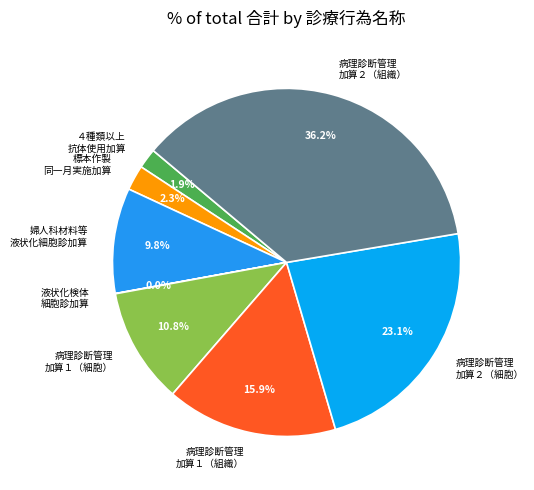

Which has a higher value, ４種類以上 抗体使用加算 or 病理診断管理 加算２（組織）?

病理診断管理 加算２（組織）